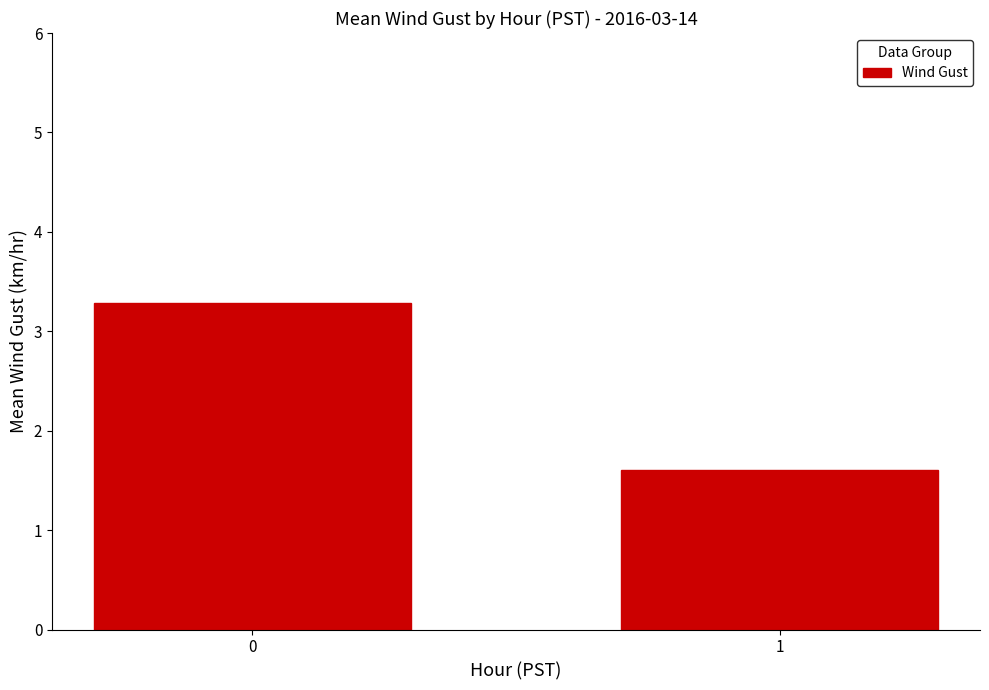

Rank the categories by value from highest to lowest.

0, 1